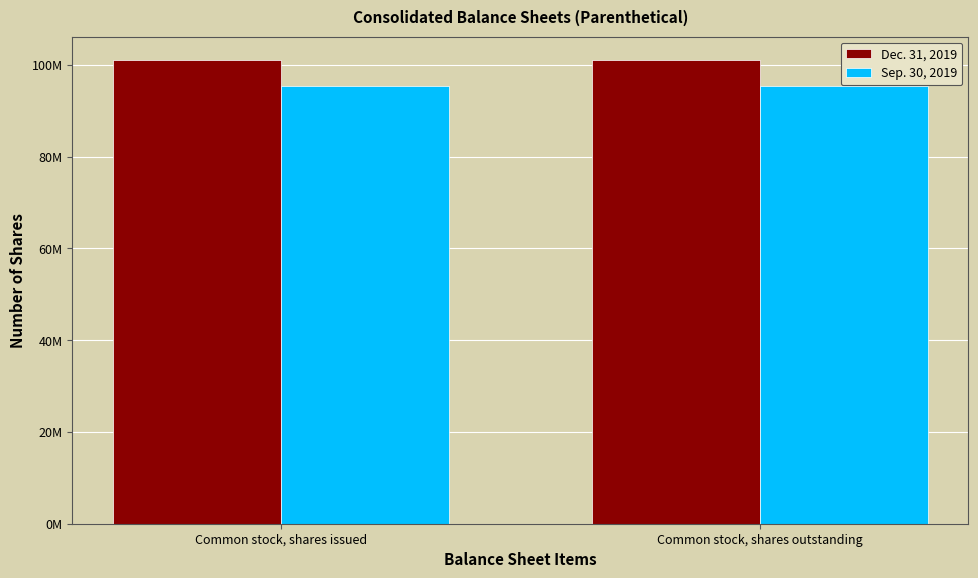

What is the label of the 2nd bar from the left?

Common stock, shares outstanding